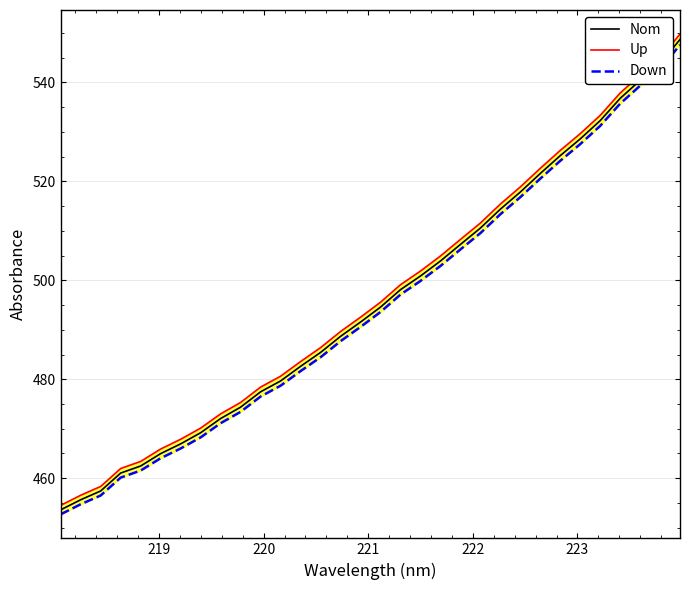

Is this an area chart (filled region under the line)?

No